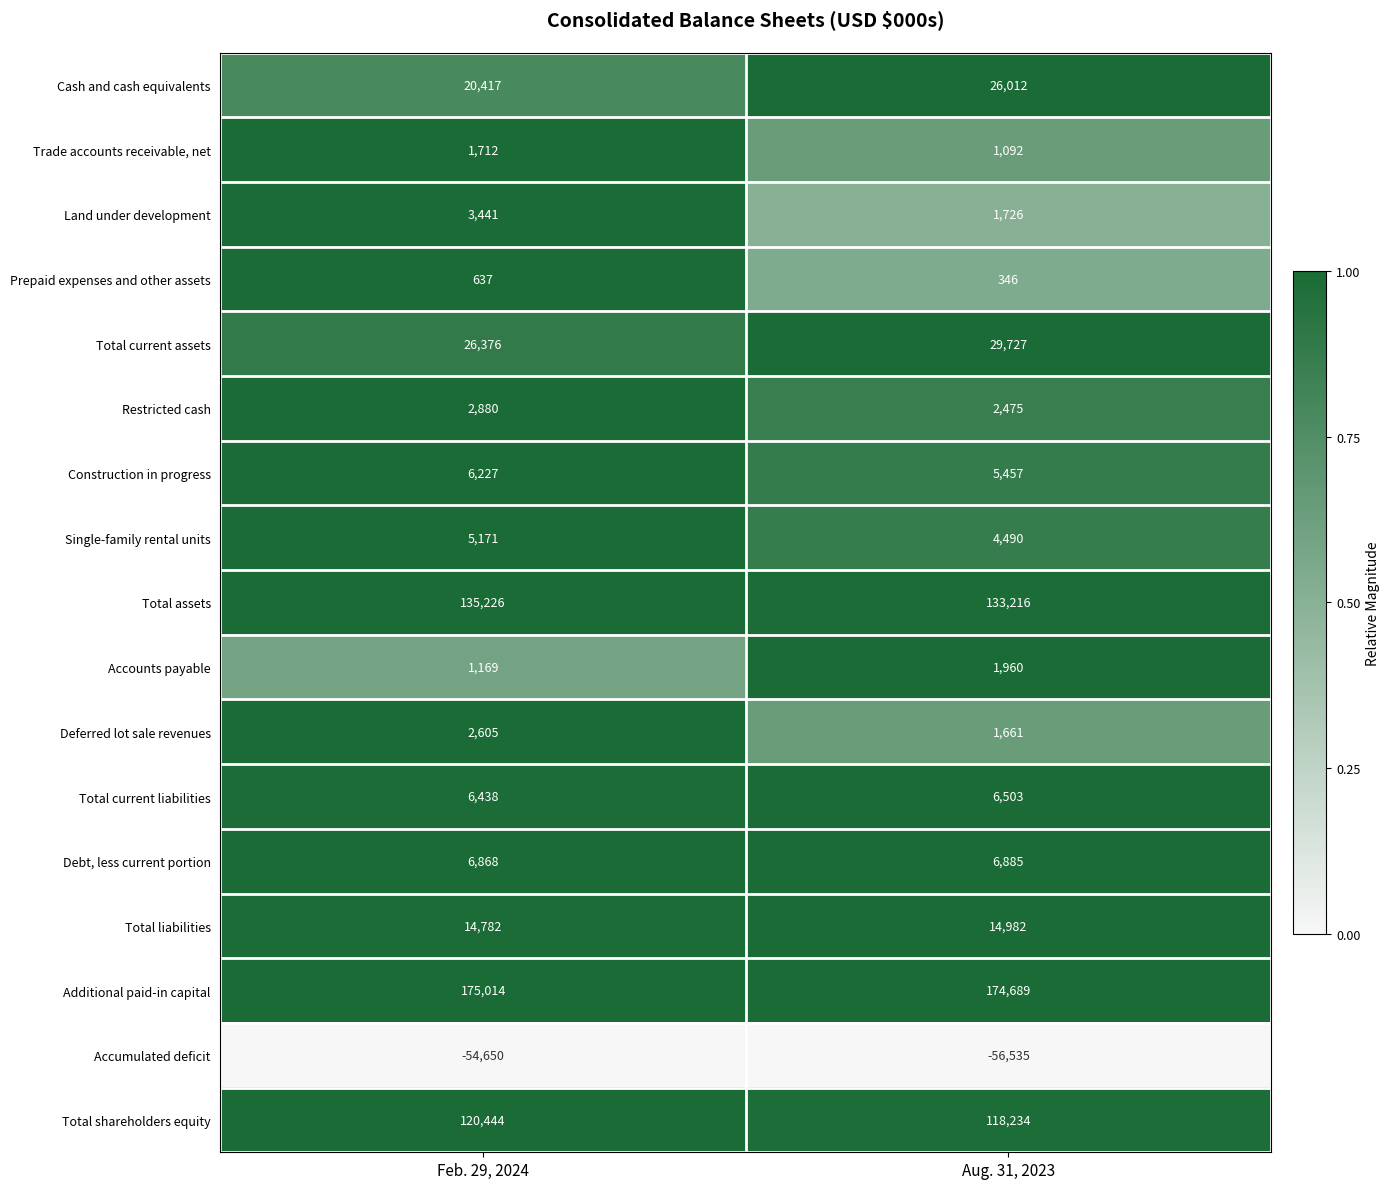

Which series has the widest spread of values?

Cash and cash equivalents